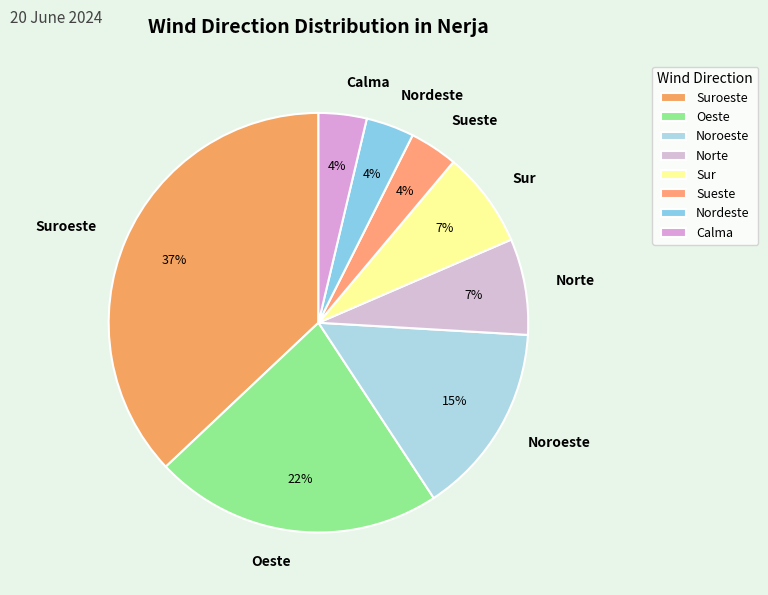

To the nearest percent, what is the difference between the Noroeste and Calma slice percentages?

11%